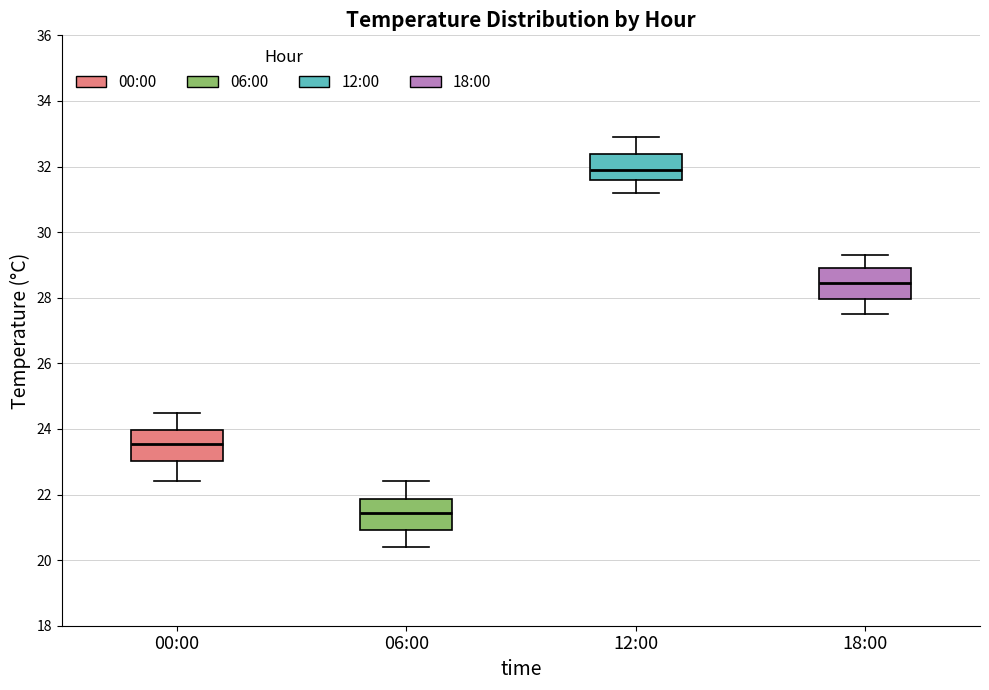

Reading left to right, read every box against the y-axis: the position of its median line, the range the box covers, and the ends of its whiskers. The values are not printed on the chart, so give them approximately, as read against the axis.

00:00: median 23.6, box 23.0 to 24.0, whiskers 22.4 to 24.6
06:00: median 21.4, box 21.0 to 21.8, whiskers 20.4 to 22.4
12:00: median 32.0, box 31.6 to 32.4, whiskers 31.2 to 33.0
18:00: median 28.4, box 28.0 to 29.0, whiskers 27.6 to 29.4